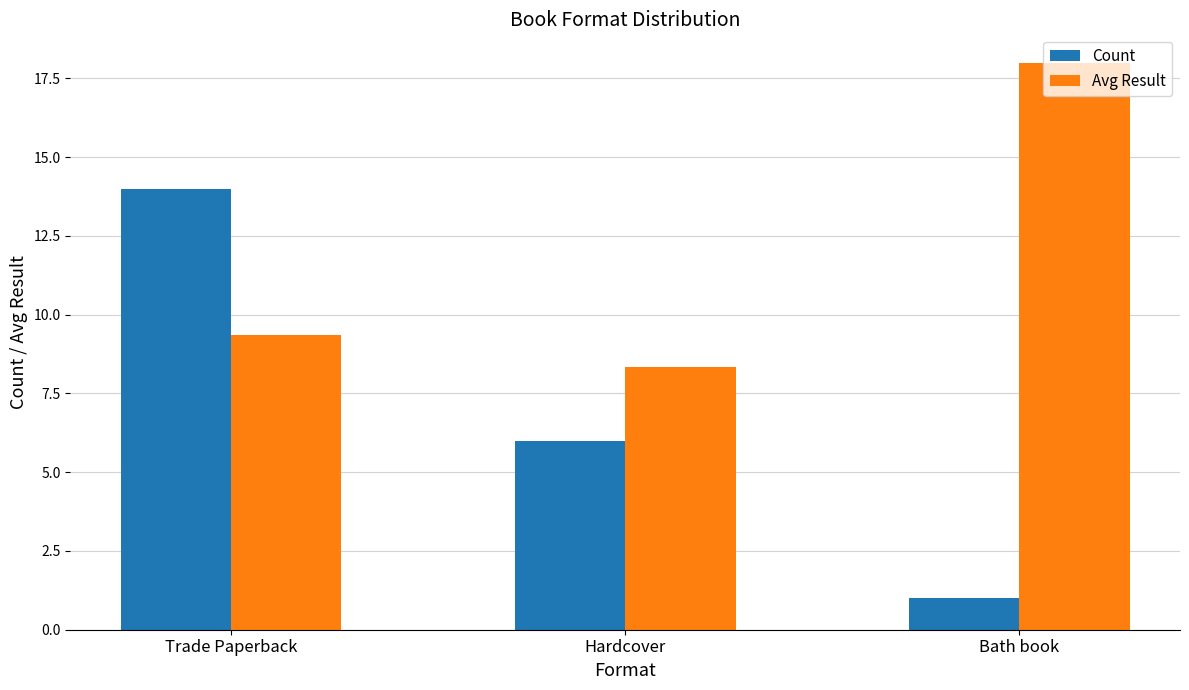

At which label does Count first exceed 6?

Trade Paperback